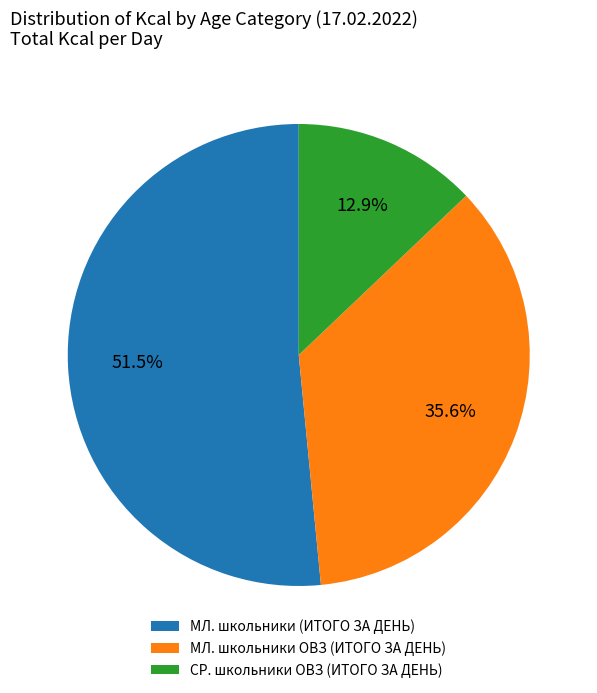

Does МЛ. школьники (ИТОГО ЗА ДЕНЬ) represent more than half of the total?

Yes